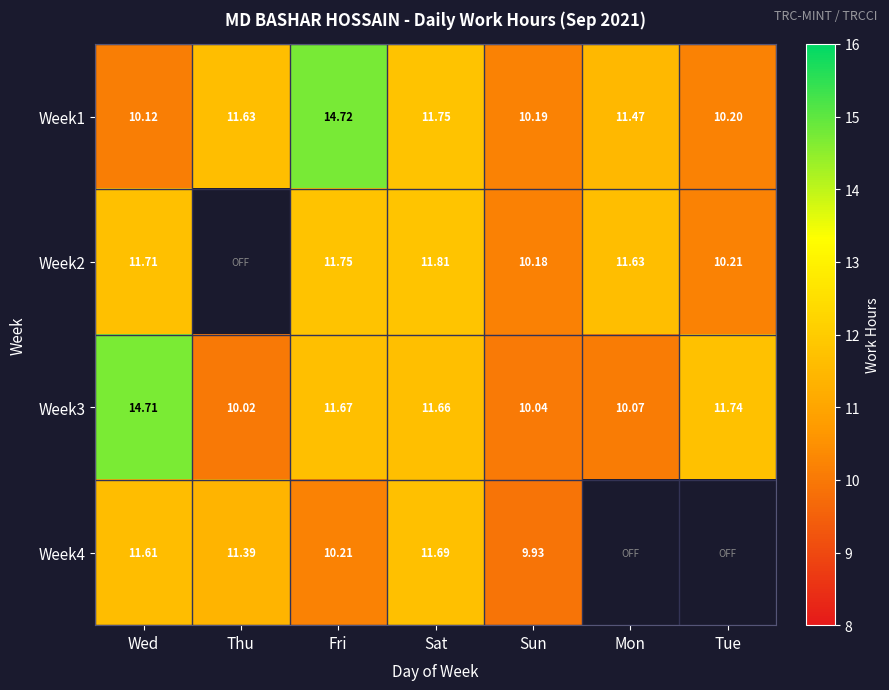

What is the difference between the Week1 values at Fri and Thu?

3.1